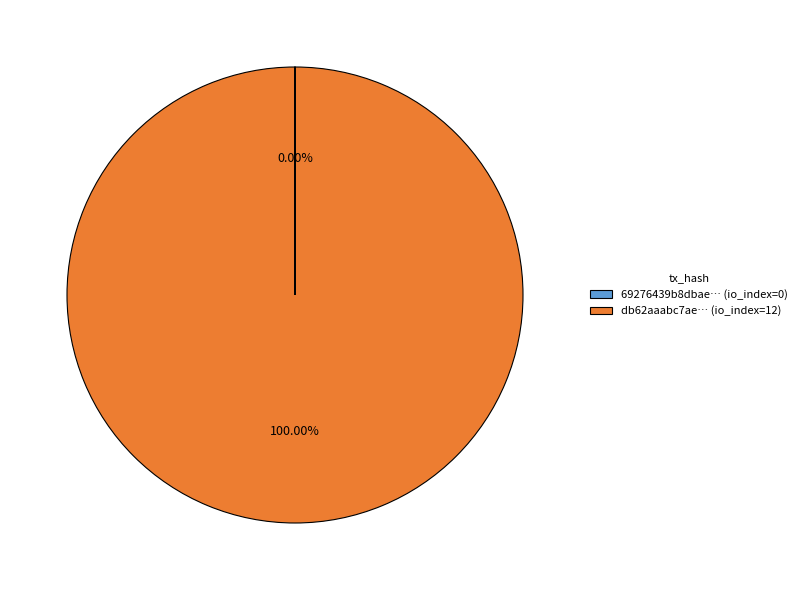

Which category accounts for the majority?

db62aaabc7ae… (io_index=12)